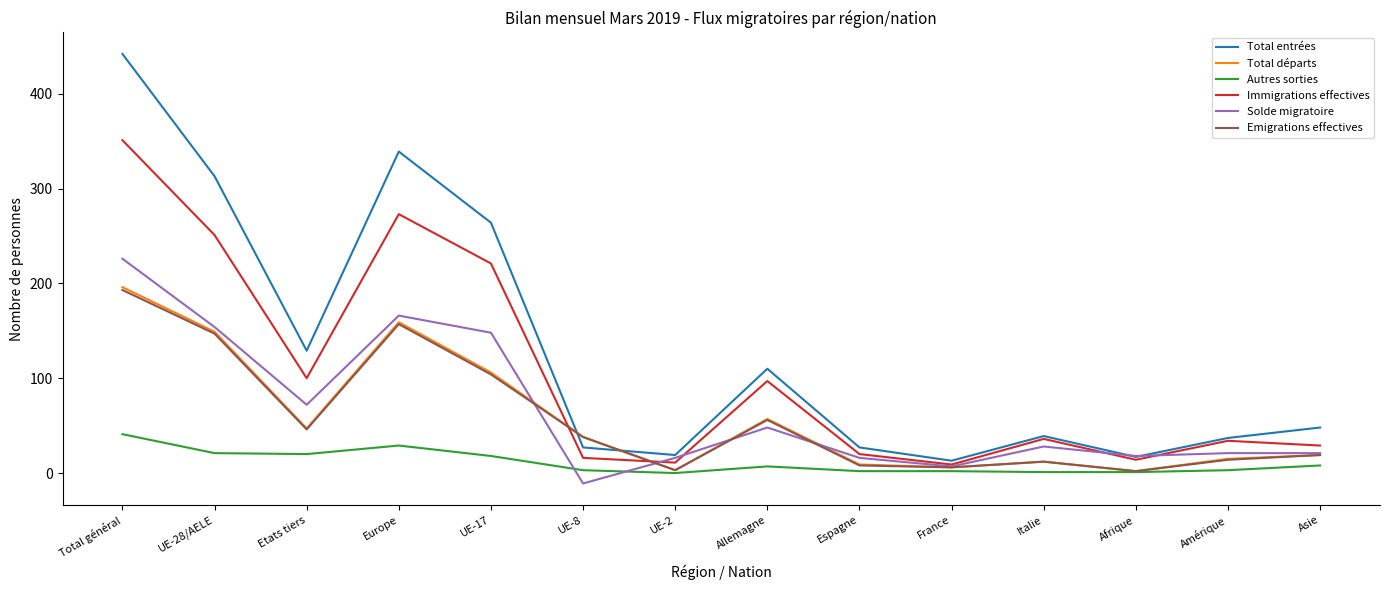

What is the sum of all Total départs values?

818